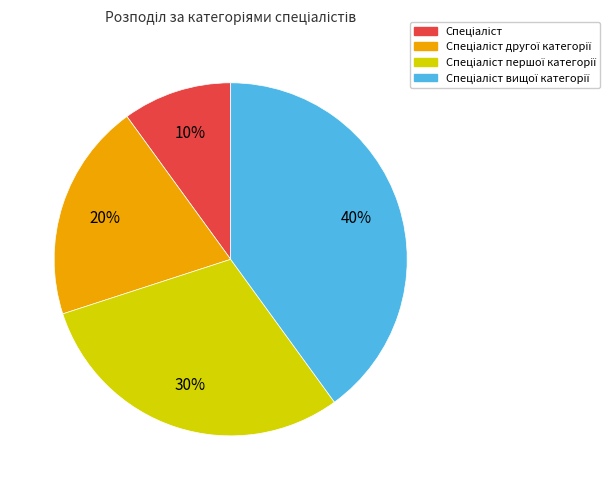

To the nearest percent, what is the average slice percentage?

25%